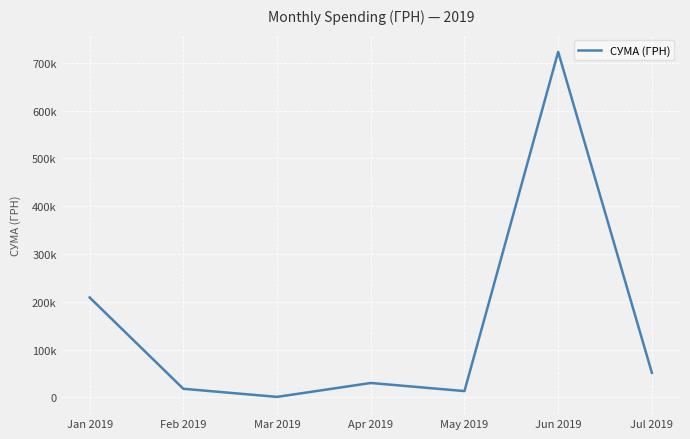

How many points are lower than both their immediate neighbors (excluding endpoints)?

2